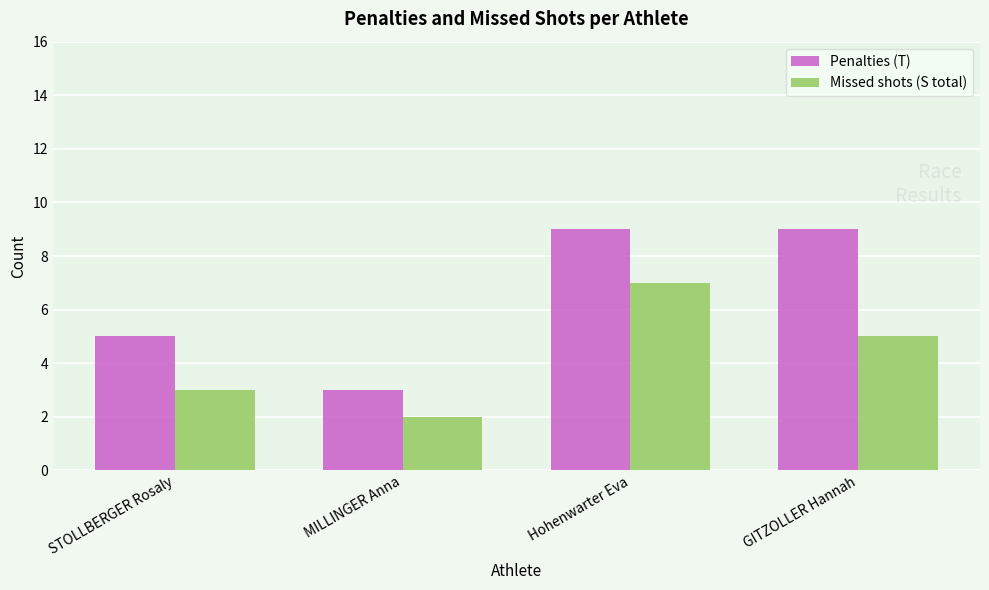

The value of Penalties (T) at GITZOLLER Hannah is 4. True or false?

False